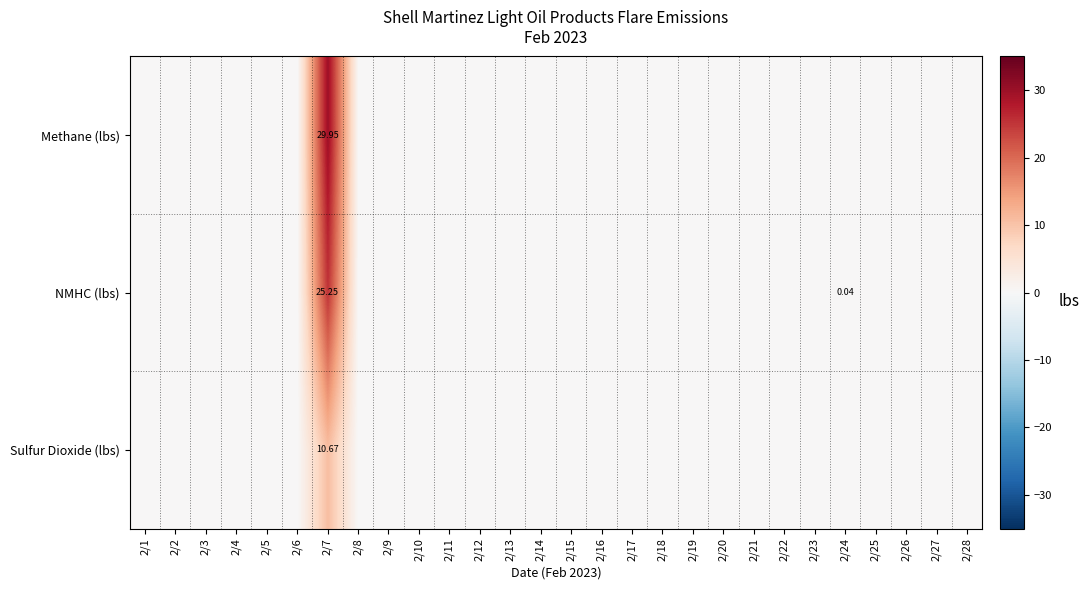

At which category is the sum across all series the highest?

2/7